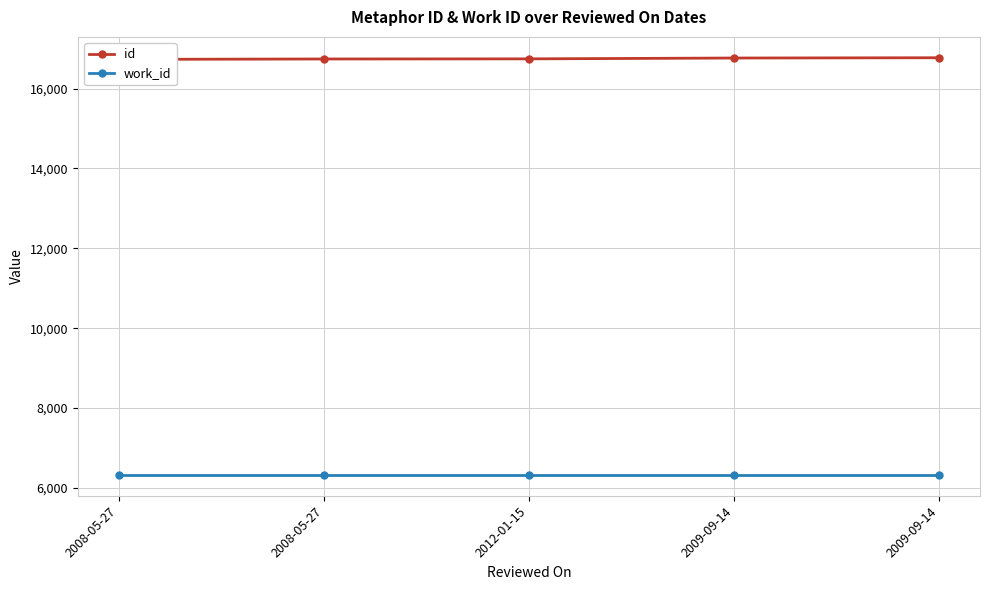

At which category does the chart reach its peak across all series?

2009-09-14